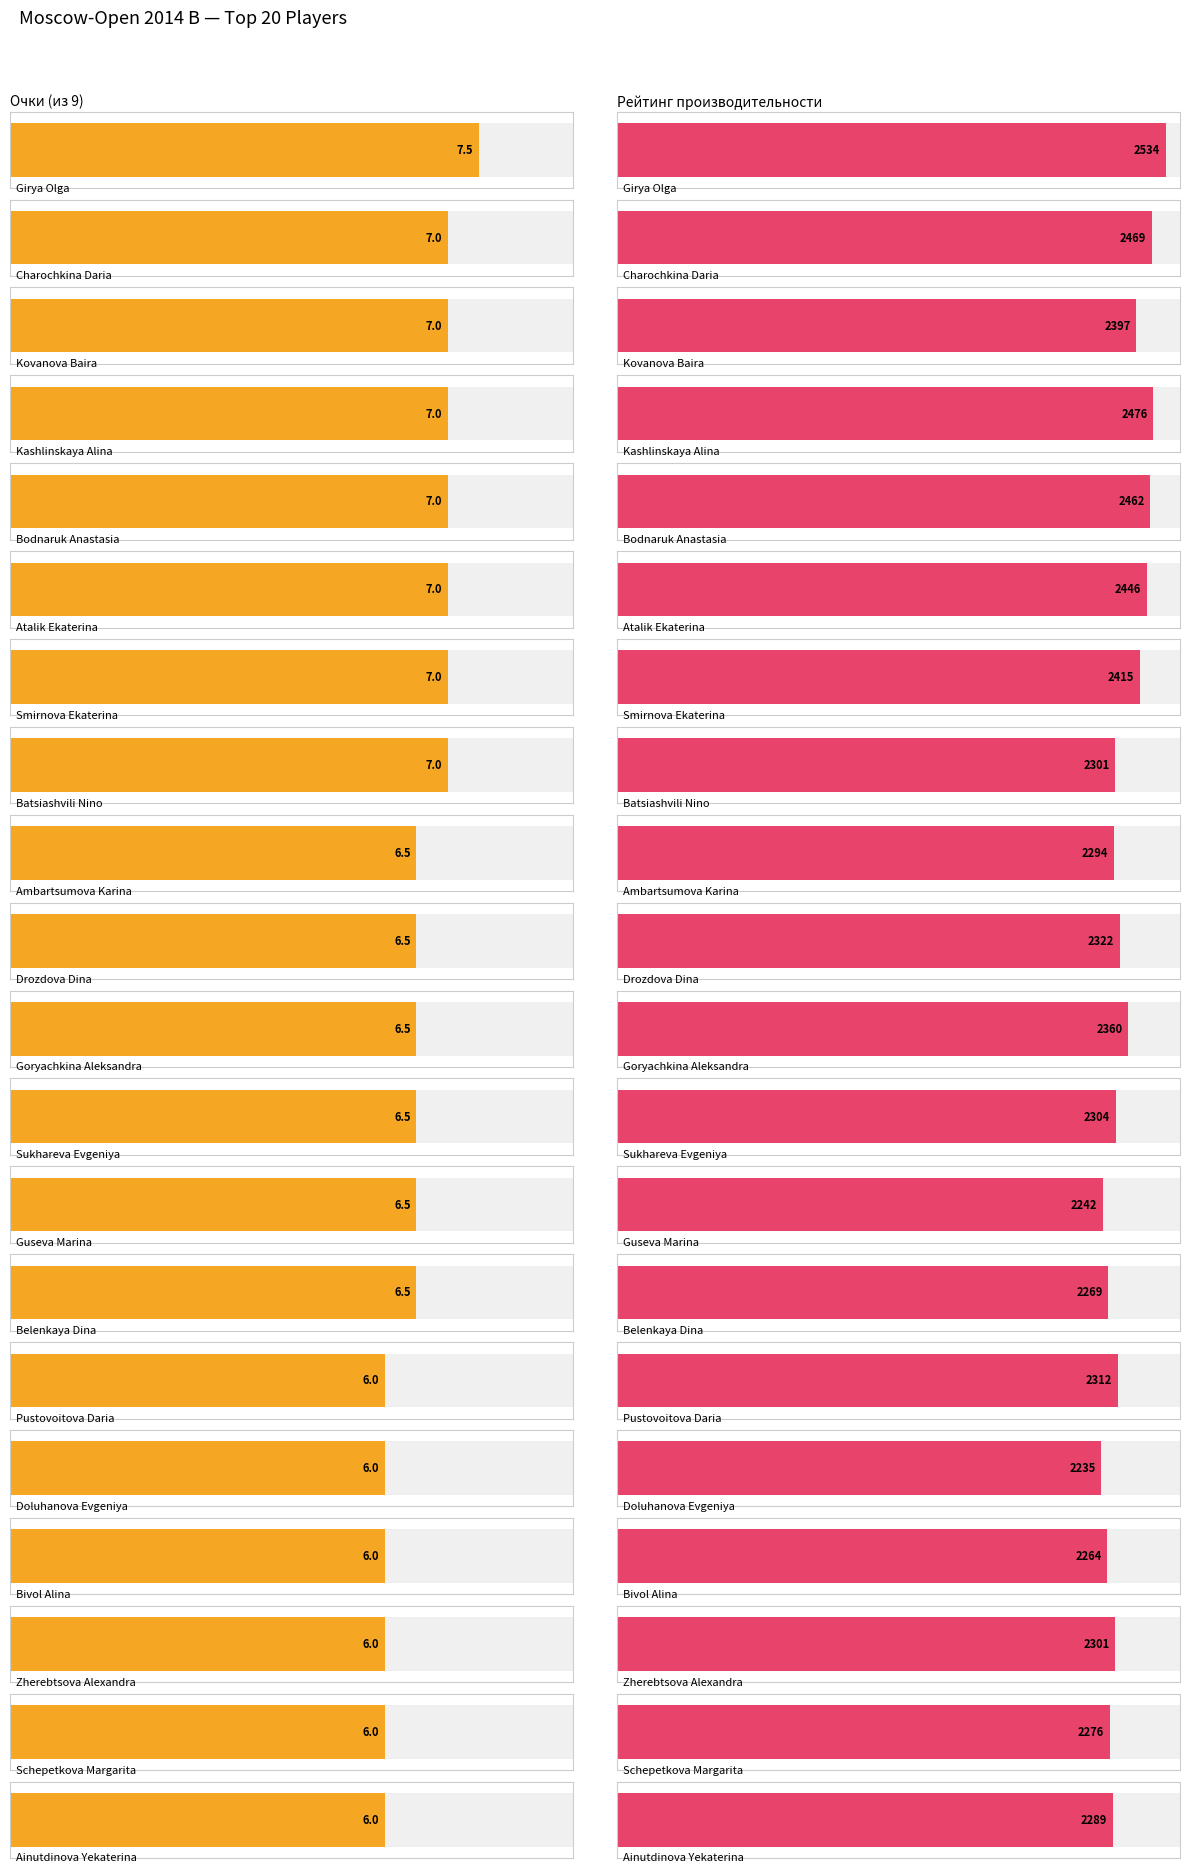

Which series changed the most between Girya Olga and Bivol Alina?

Рп